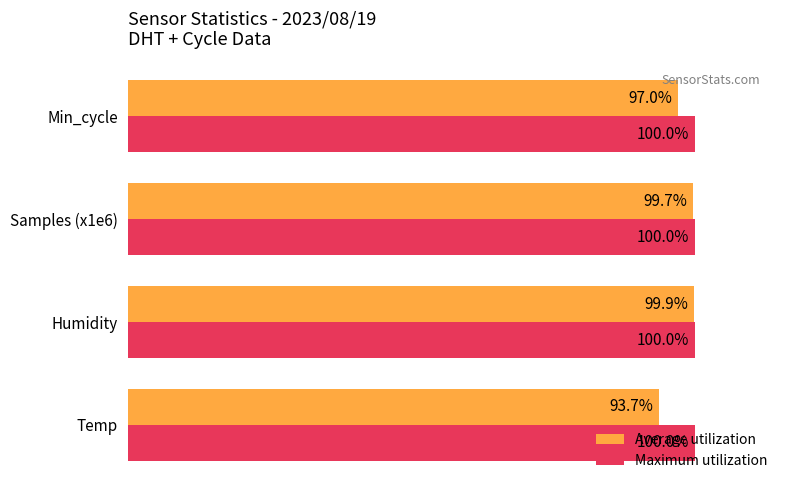

Rank the series by their average value, from highest to lowest.

Maximum utilization, Average utilization